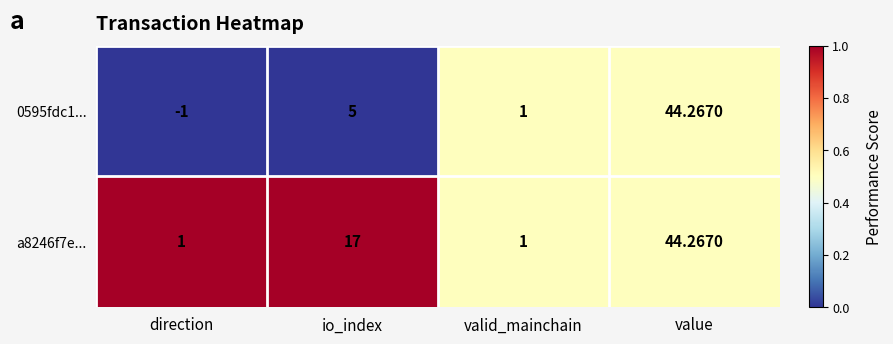

List the labels in order of 0595fdc1... value, smallest first.

direction, valid_mainchain, io_index, value